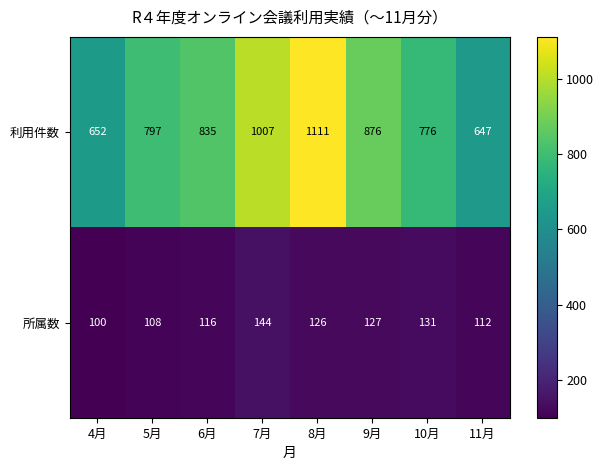

What is the difference between the 利用件数 values at 8月 and 10月?

335